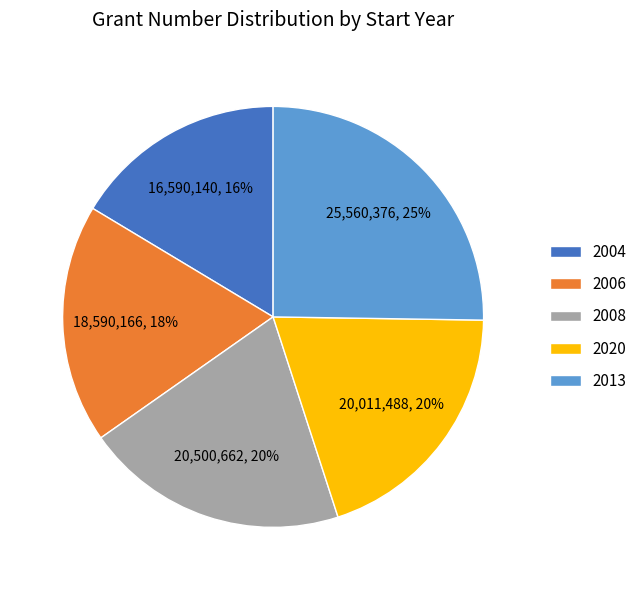

To the nearest percent, what portion does 2013 represent?

25%